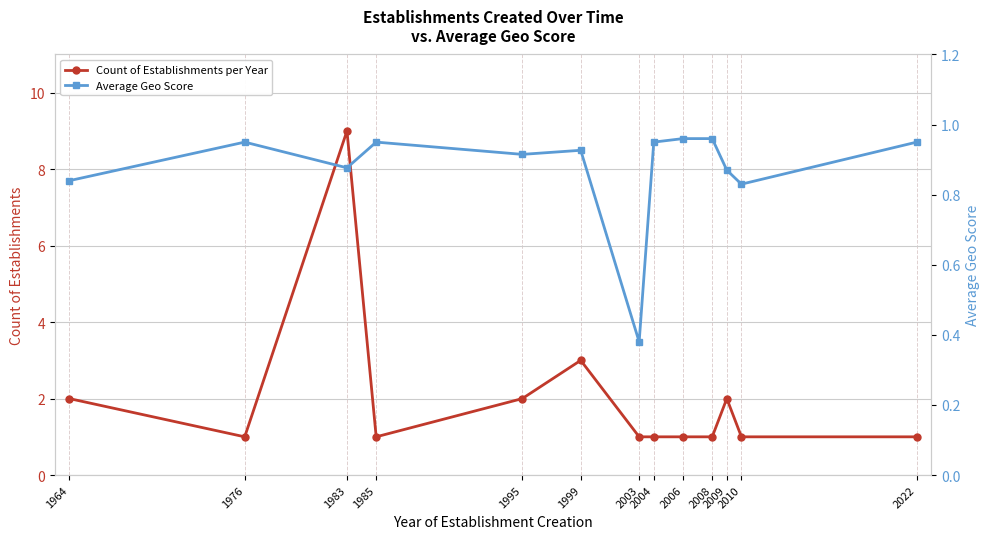

At which category is the sum across all series the highest?

1983